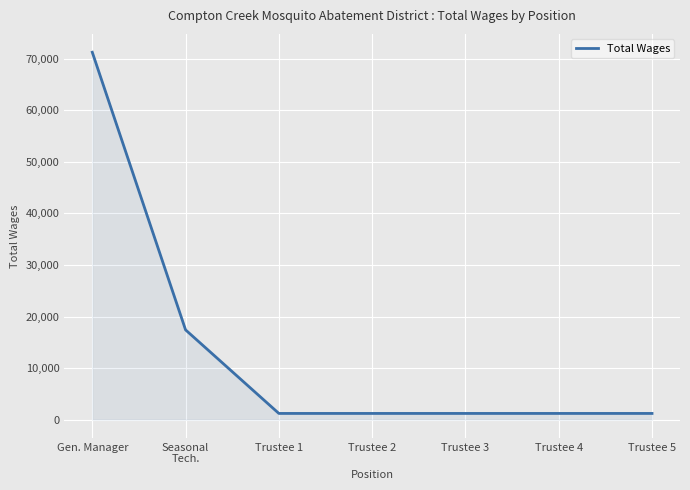

Count the number of data series in this chart.

1